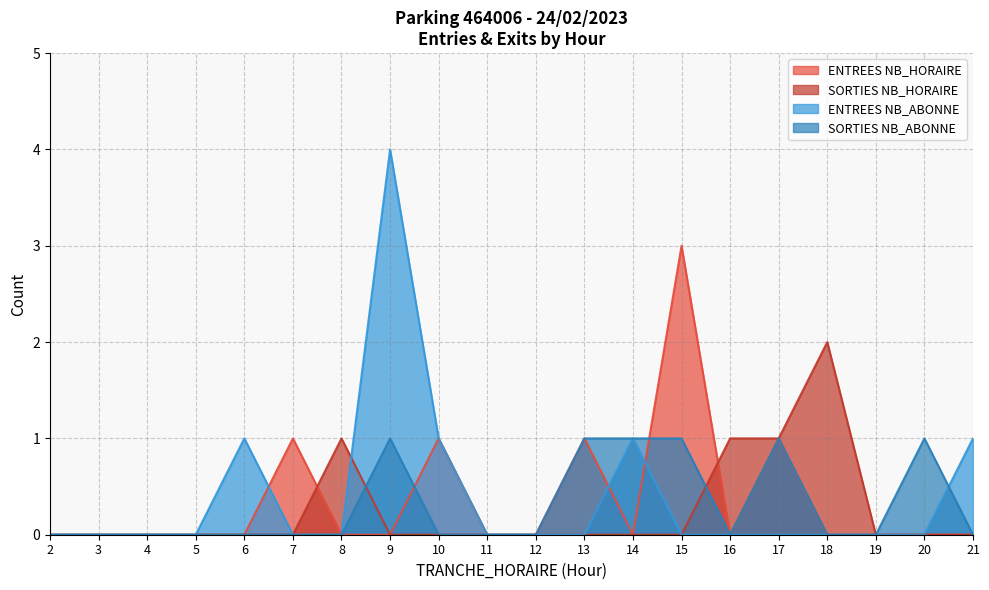

Which category has the highest value across all series?

9